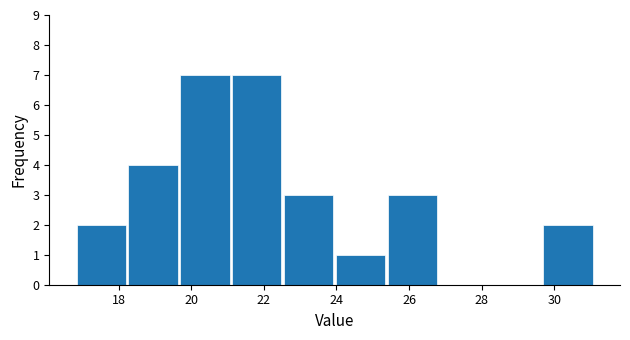

Reading left to right, list every bar in this chart as the range it spans on the x-axis followed by its height. Neither the bar edges nor the heights are printed on the chart, so give them approximately, as read against the axes.

16.8 to 18.2: 2
18.2 to 19.6: 4
19.6 to 21.0: 7
21.0 to 22.6: 7
22.6 to 24.0: 3
24.0 to 25.4: 1
25.4 to 26.8: 3
26.8 to 28.2: 0
28.2 to 29.6: 0
29.6 to 31.2: 2